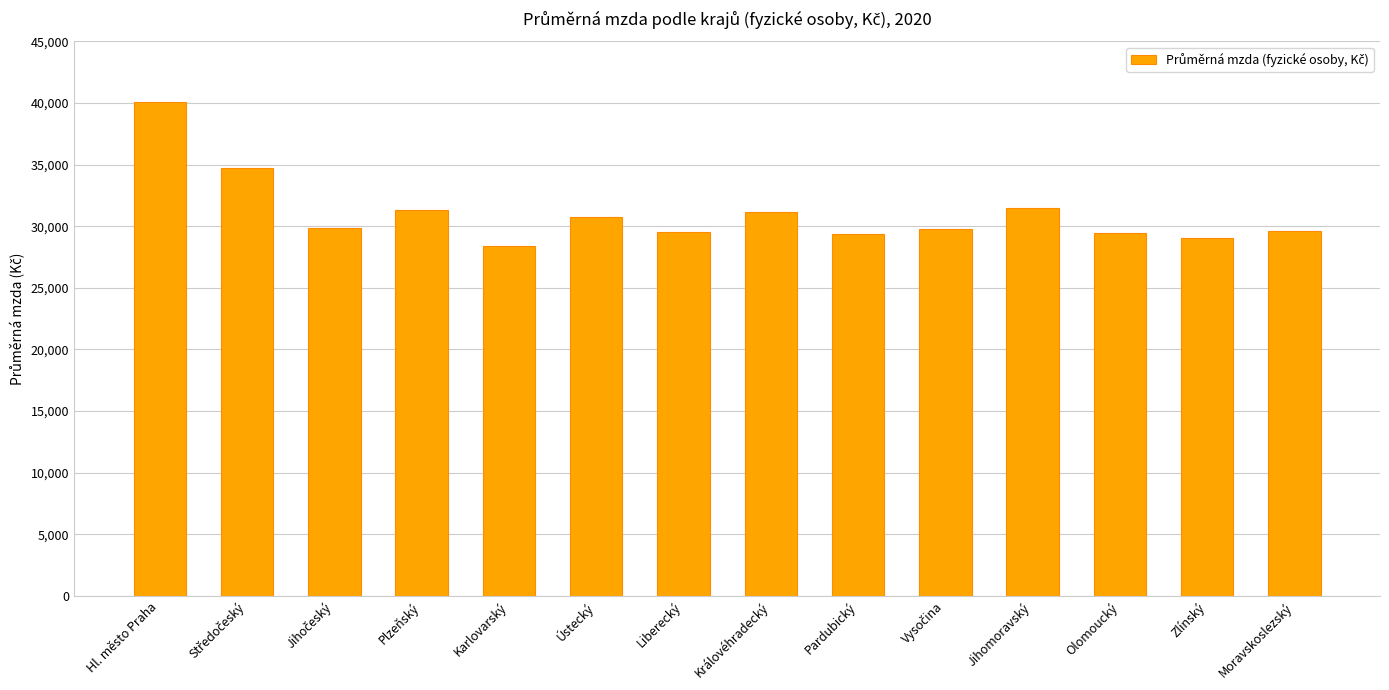

The chart shows a value of 31153 at Královéhradecký. True or false?

True